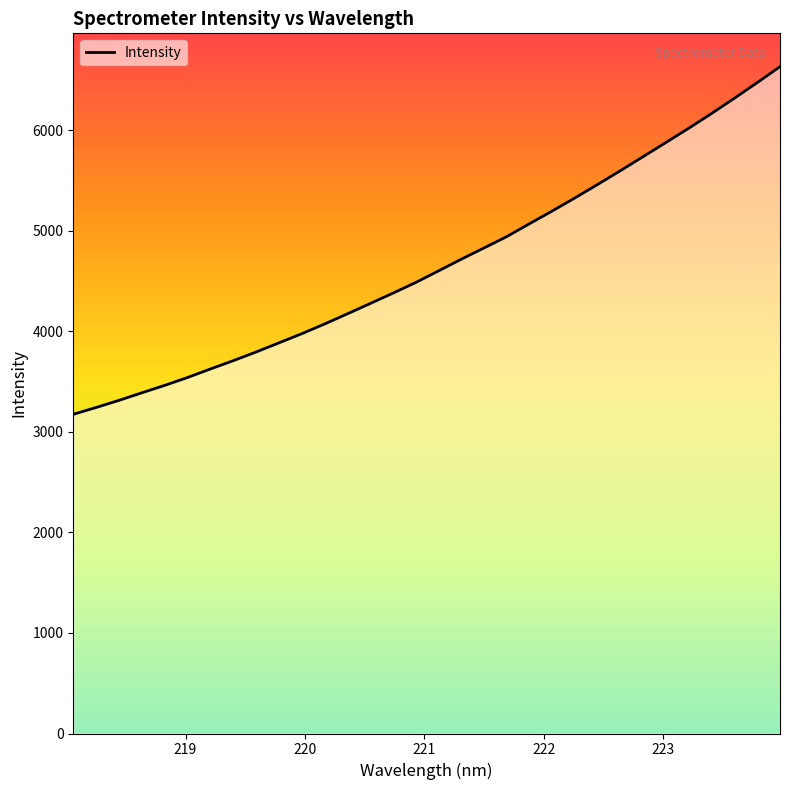

What is the greatest value displayed?

6631.2